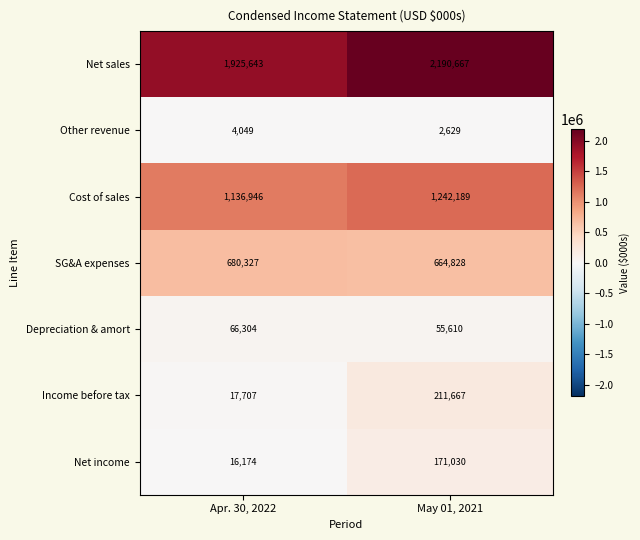

What is the difference between the highest and lowest values at May 01, 2021?

2188038